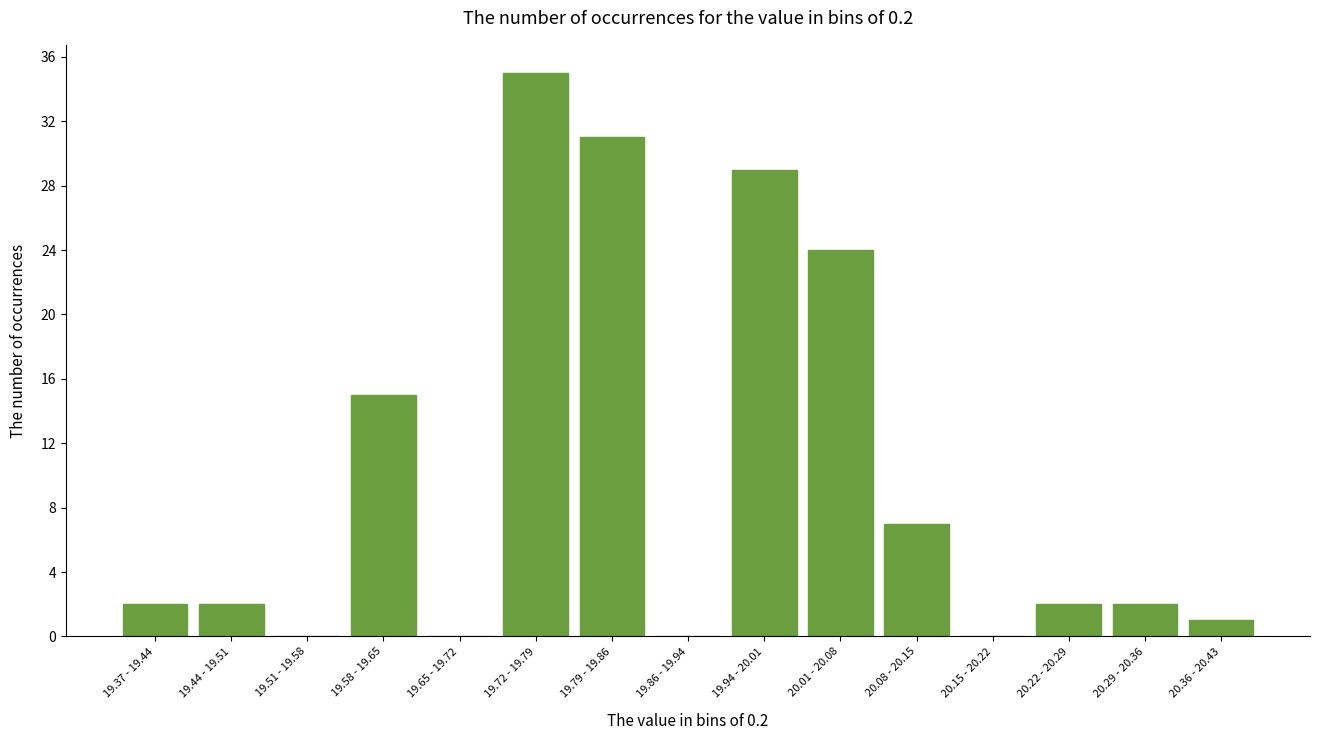

Reading left to right, extract all data points from this chart.

19.37 - 19.44=2	19.44 - 19.51=2	19.51 - 19.58=0	19.58 - 19.65=15	19.65 - 19.72=0	19.72 - 19.79=35	19.79 - 19.86=31	19.86 - 19.94=0	19.94 - 20.01=29	20.01 - 20.08=24	20.08 - 20.15=7	20.15 - 20.22=0	20.22 - 20.29=2	20.29 - 20.36=2	20.36 - 20.43=1